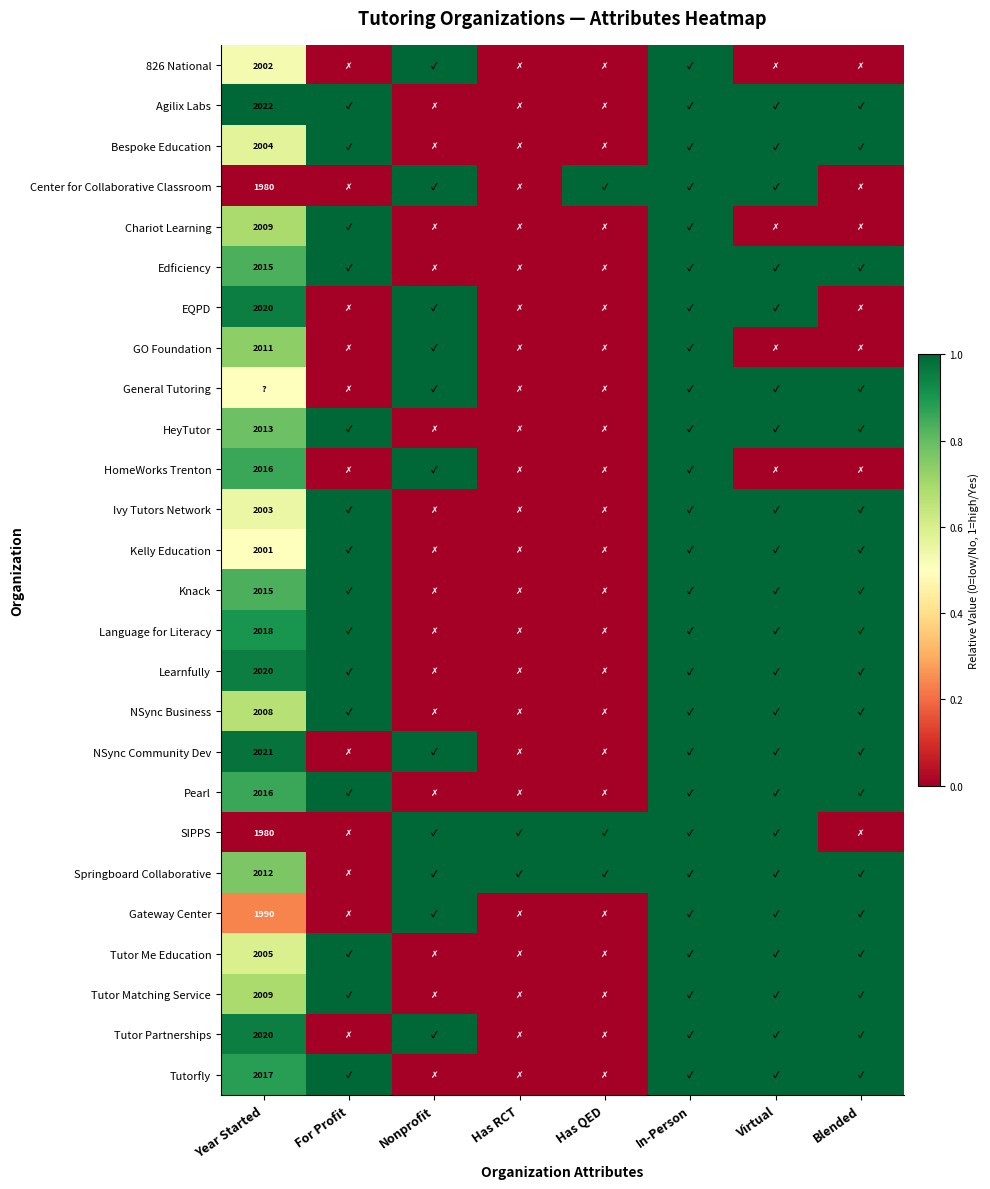

True or false: Chariot Learning has a value of 3292.4 at Year Started.

False